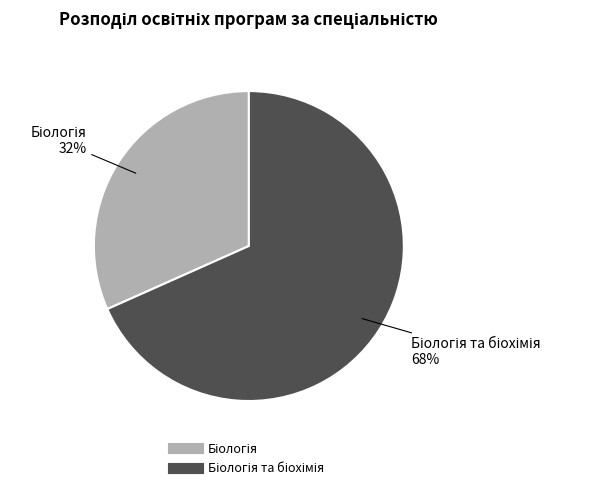

Is there any slice that represents more than half of the pie?

Yes